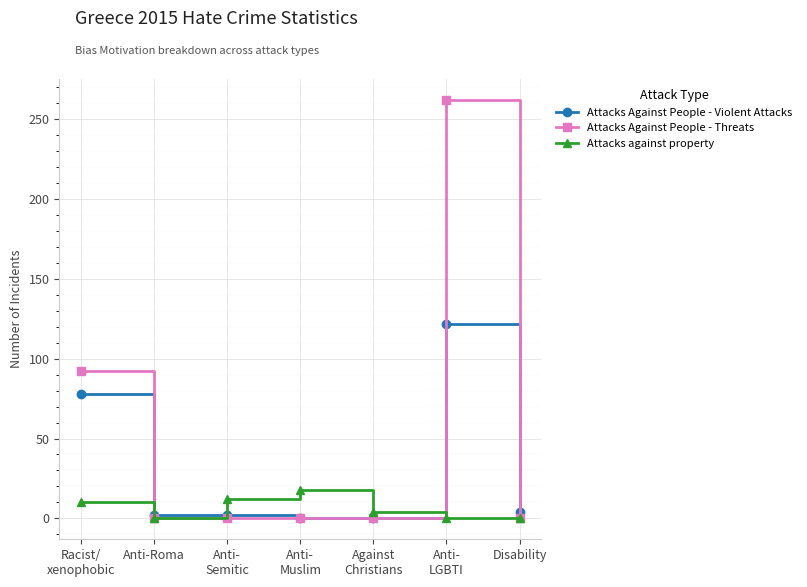

What position from the right is Against
Christians?

3